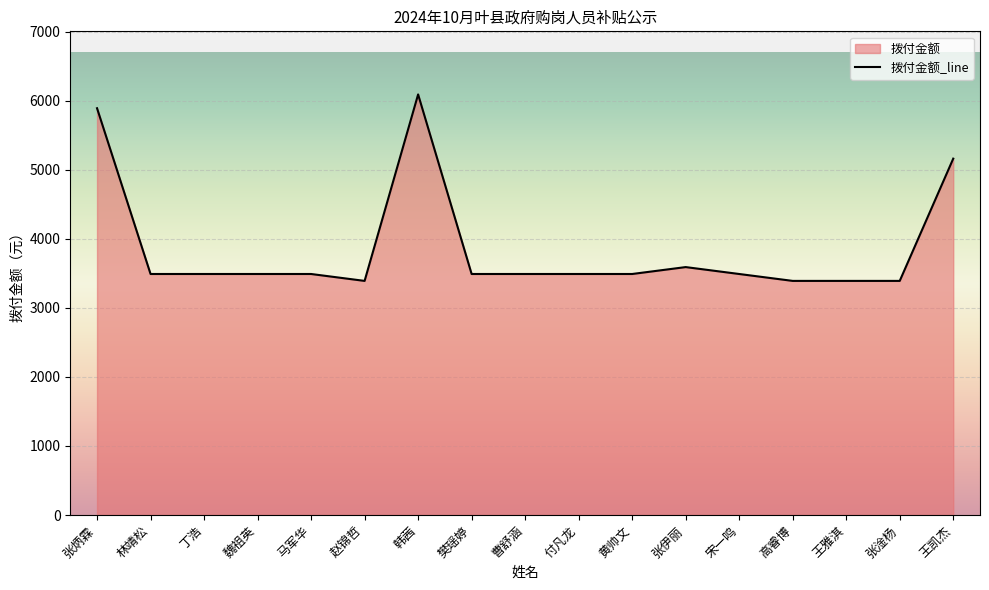

What is the maximum value shown in the chart?

6089.7